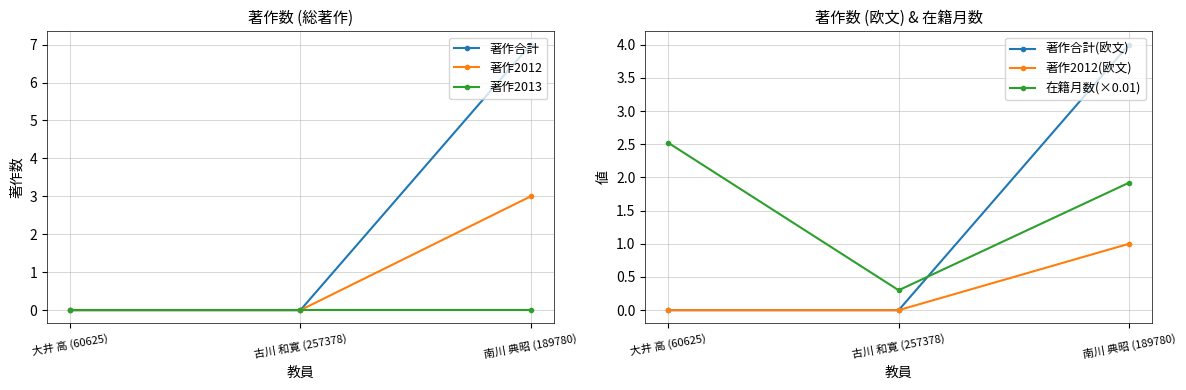

Which category has the highest value across all series?

南川 典昭 (189780)